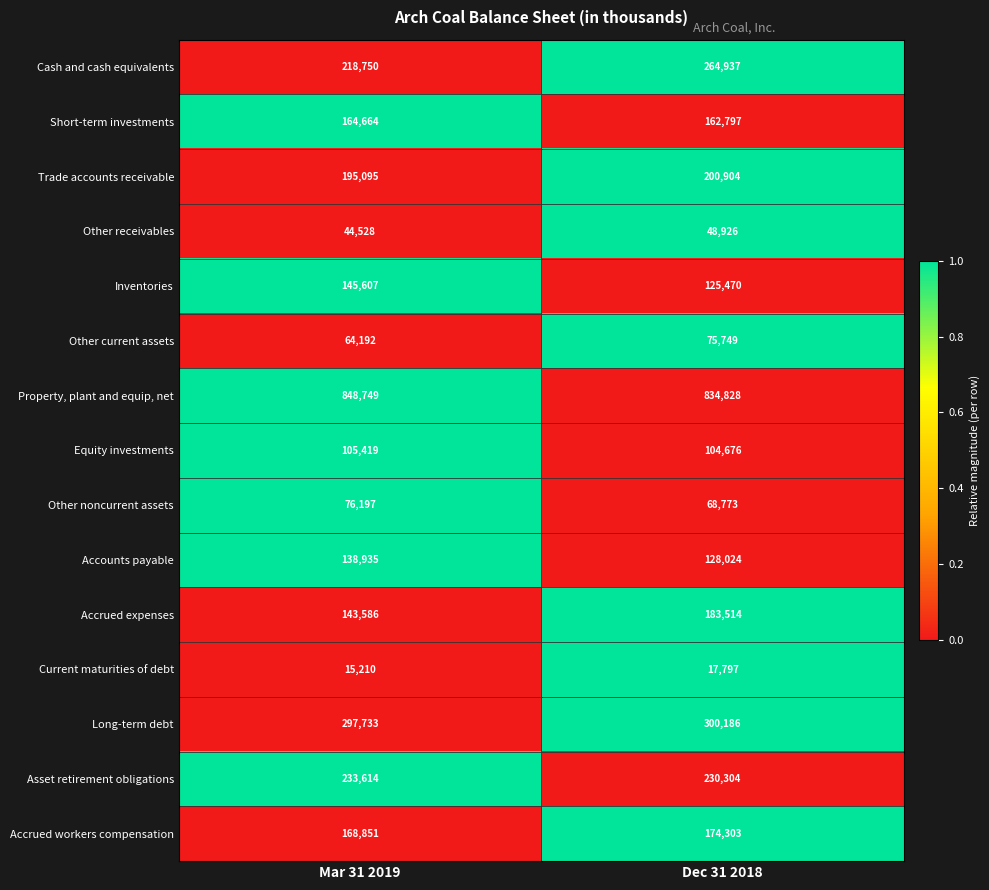

Which series has the largest range (max minus min)?

Cash and cash equivalents